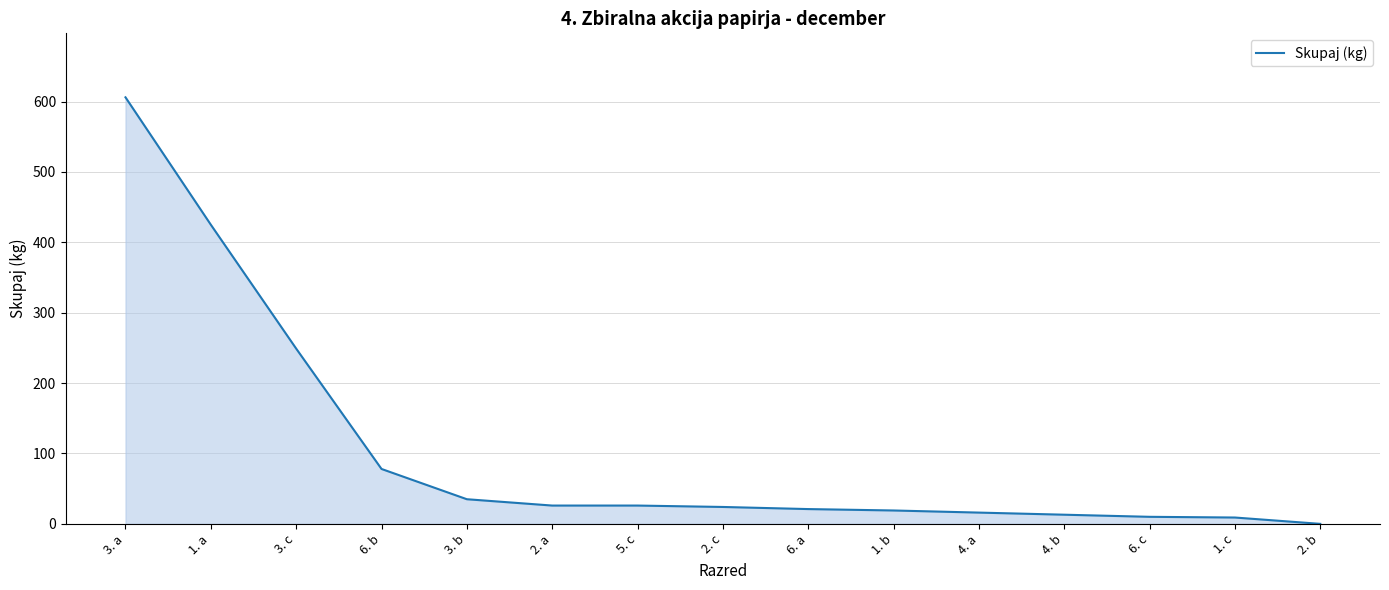

What position from the left is 1. a?

2